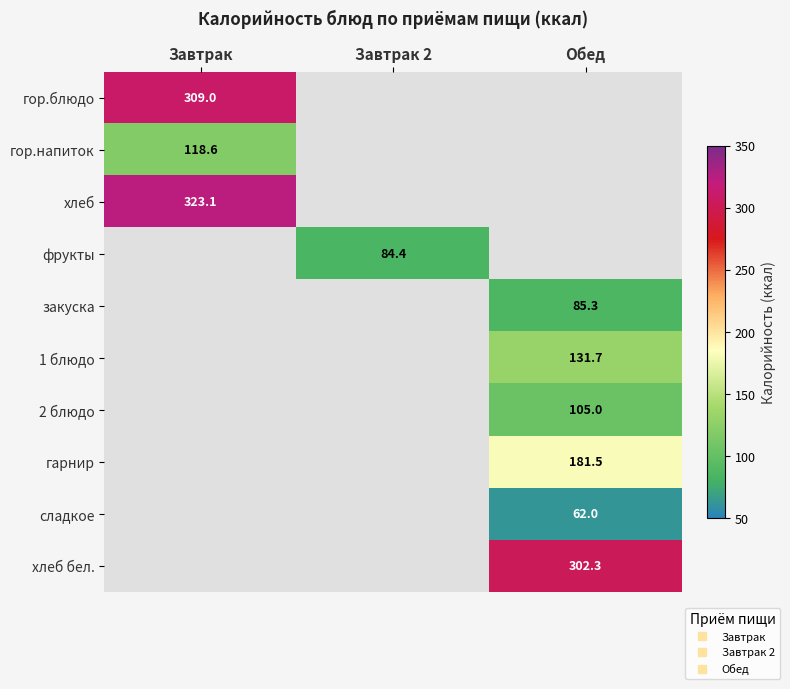

How many distinct data groups are displayed?

10